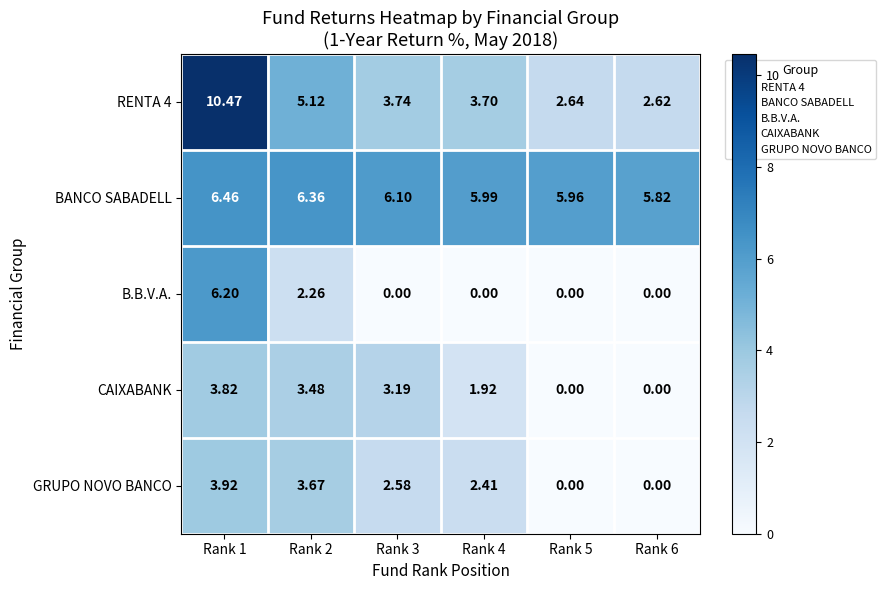

Which series changed the most between Rank 2 and Rank 6?

GRUPO NOVO BANCO